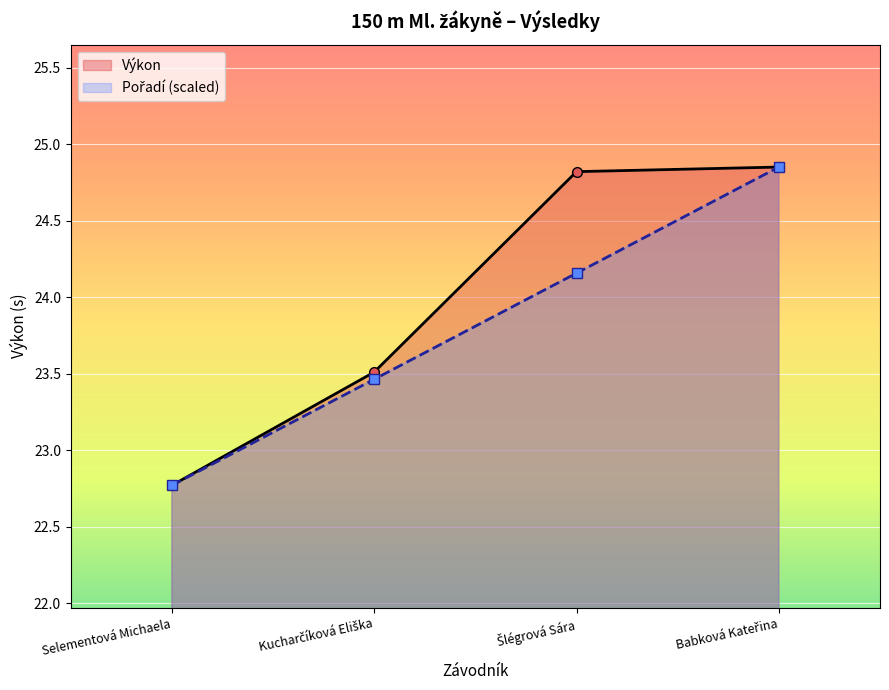

True or false: Výkon and Pořadí (scaled) cross at least once.

False